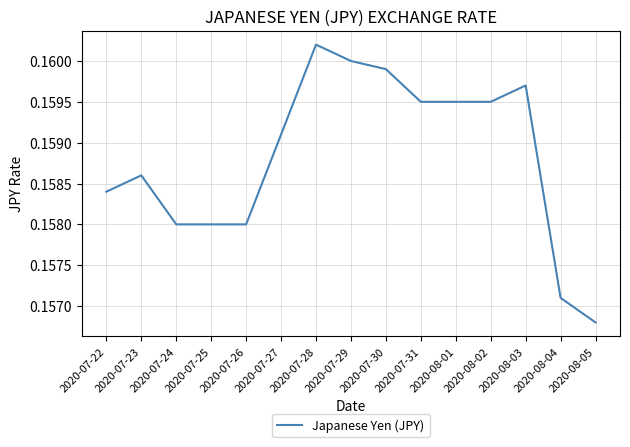

Which category has the lowest value across all series?

2020-08-05